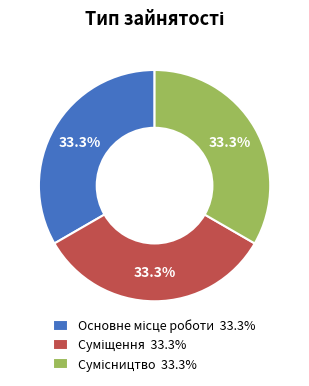

To the nearest percent, what is the average slice percentage?

33%